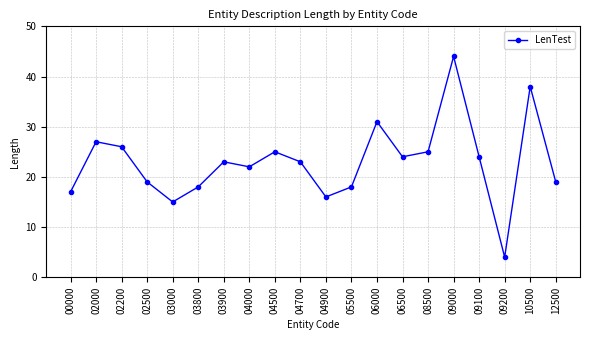

What is the value of the 10th point from the left?

23